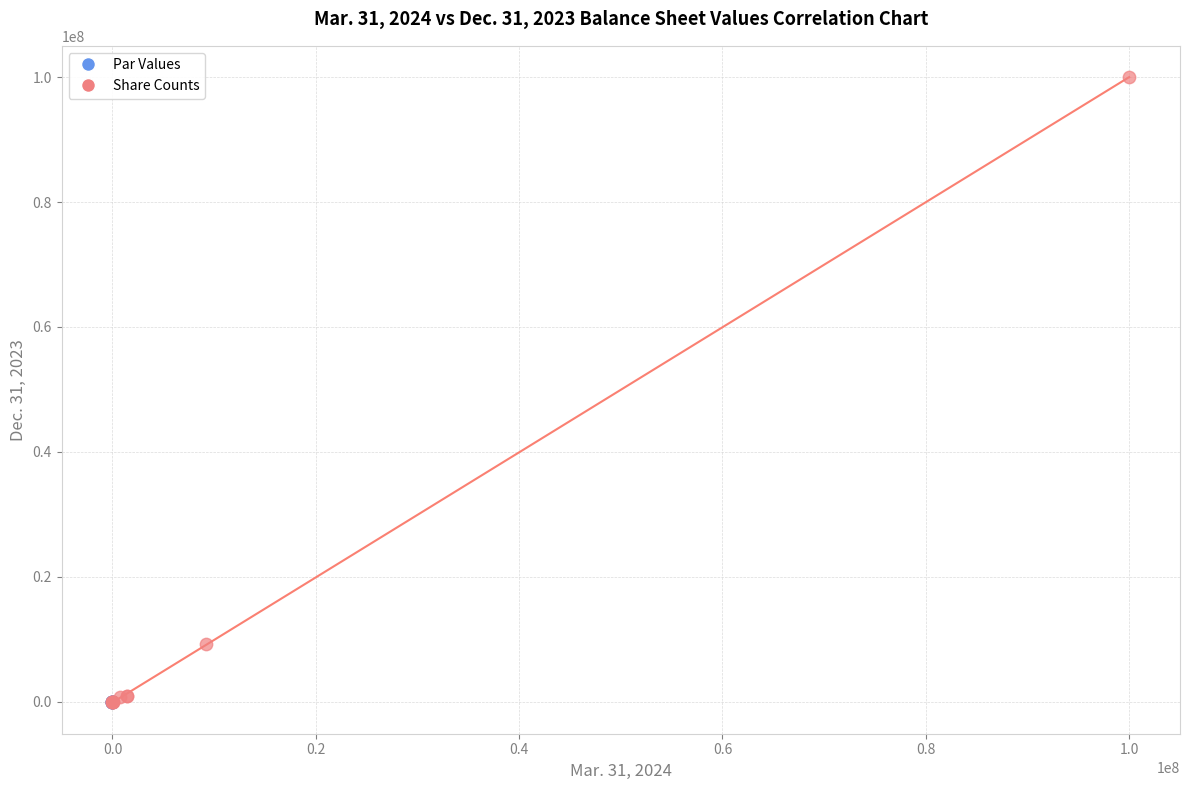

Which series reaches the maximum Y coordinate?

Share Counts